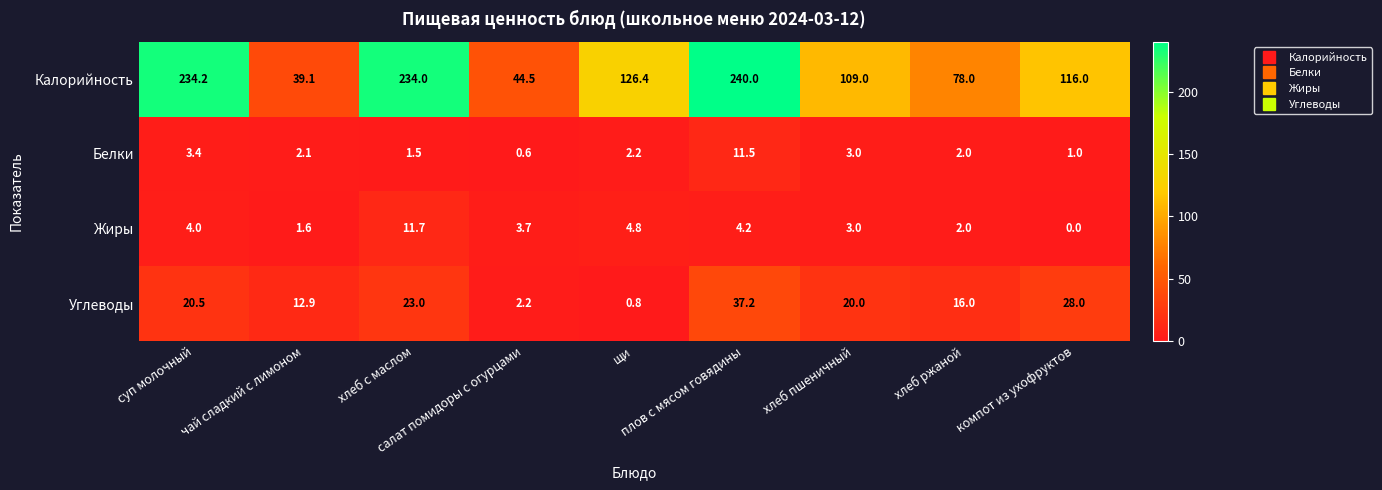

What is the sum of all Калорийность values?

1221.2